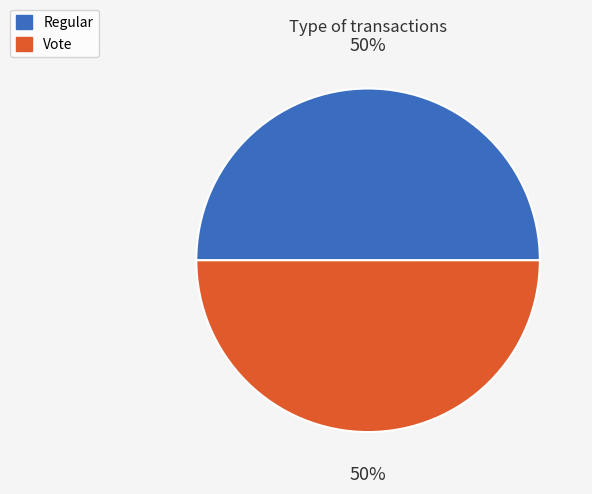

Is it true that Vote is 57% of the pie?

False